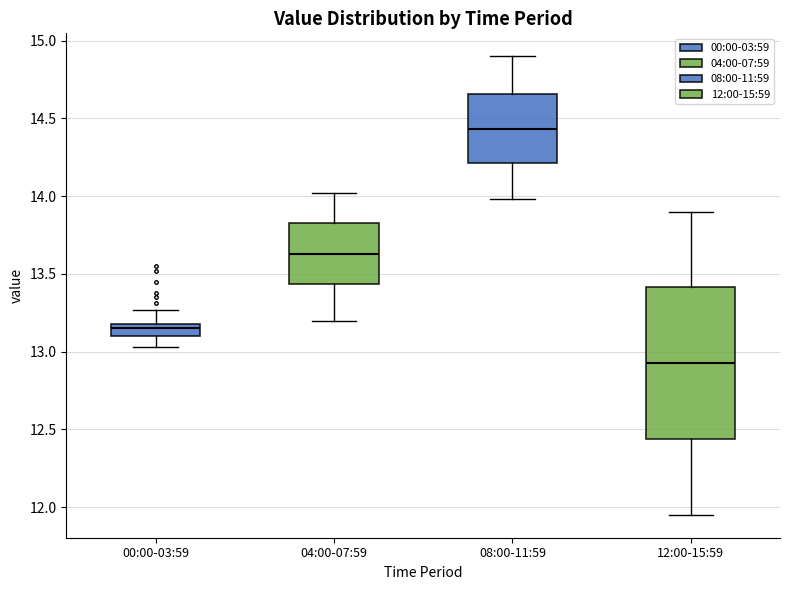

Reading left to right, read every box against the y-axis: the position of its median line, the range the box covers, and the ends of its whiskers. The values are not printed on the chart, so give them approximately, as read against the axis.

00:00-03:59: median 13.15, box 13.10 to 13.20, whiskers 13.05 to 13.25
04:00-07:59: median 13.65, box 13.45 to 13.85, whiskers 13.20 to 14.00
08:00-11:59: median 14.45, box 14.20 to 14.65, whiskers 14.00 to 14.90
12:00-15:59: median 12.95, box 12.45 to 13.40, whiskers 11.95 to 13.90